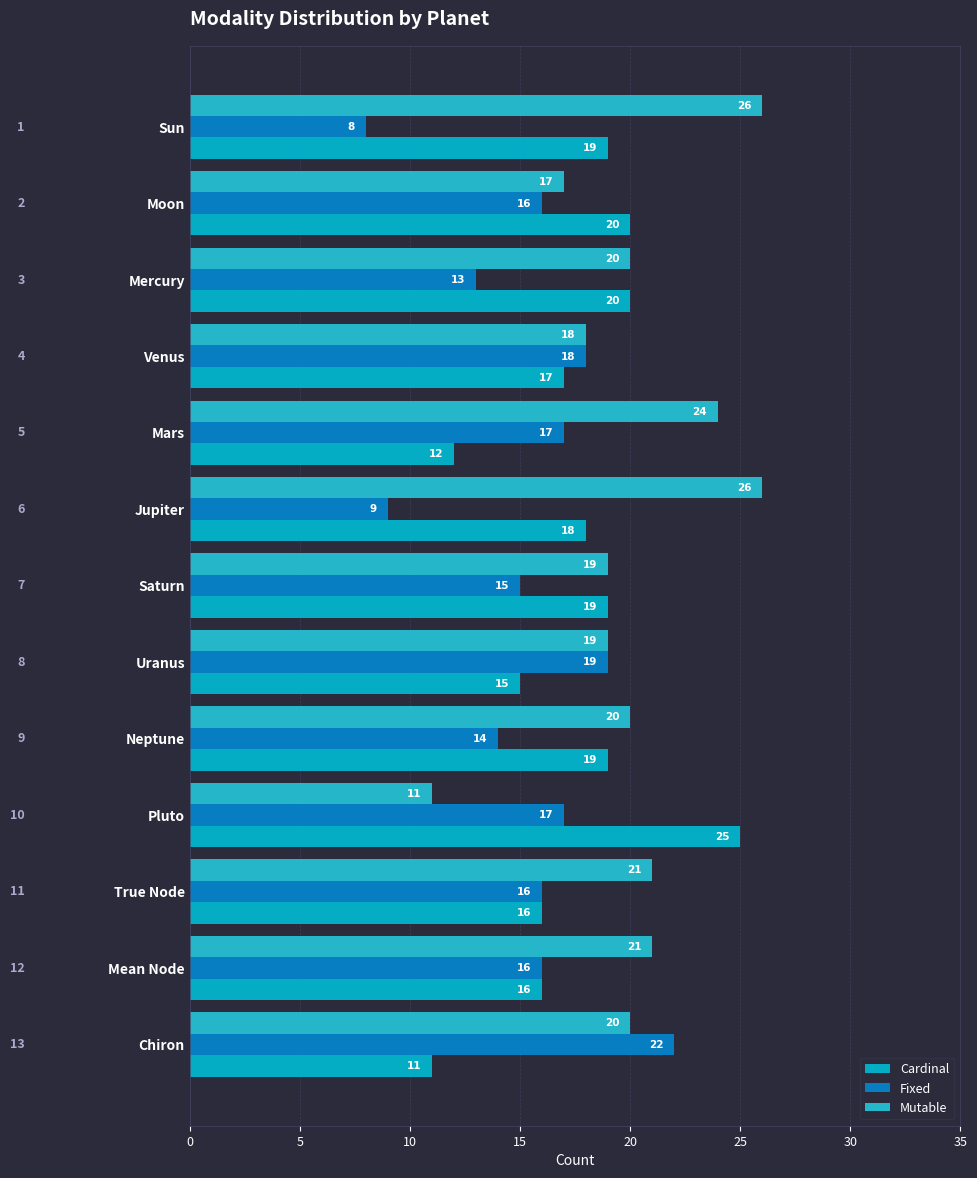

At how many categories does at least one series exceed 19?

10